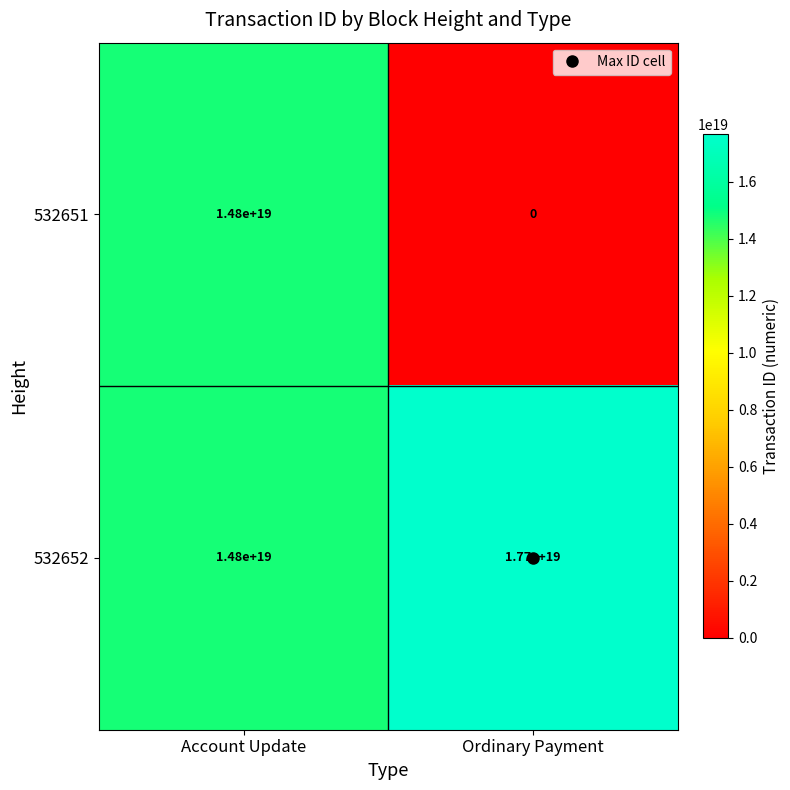

Rank the series by their average value, from lowest to highest.

532651, 532652